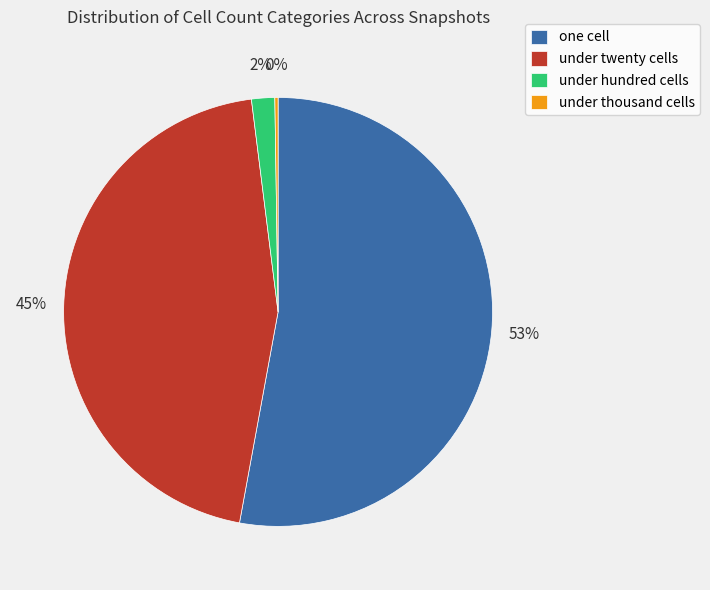

To the nearest percent, what is the average slice percentage?

25%